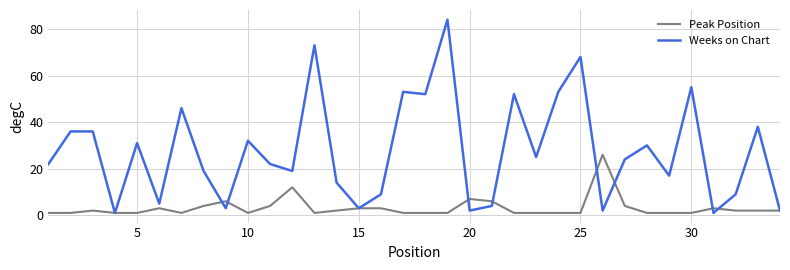

Rank the series by their average value, from lowest to highest.

Peak Position, Weeks on Chart